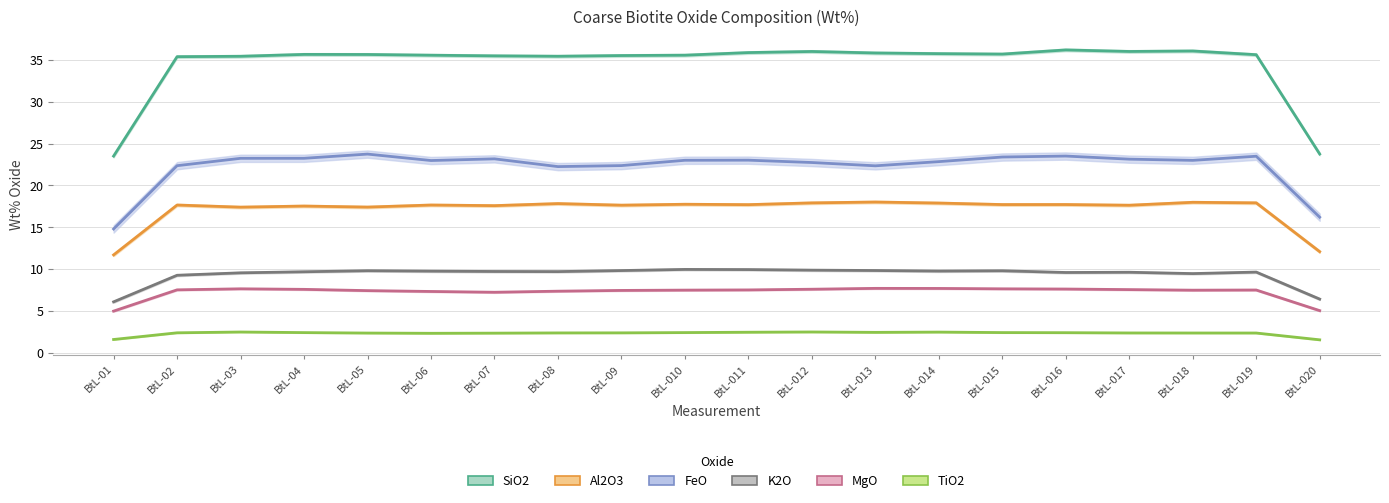

What is the approximate value of MgO at BtL-02?

7.8